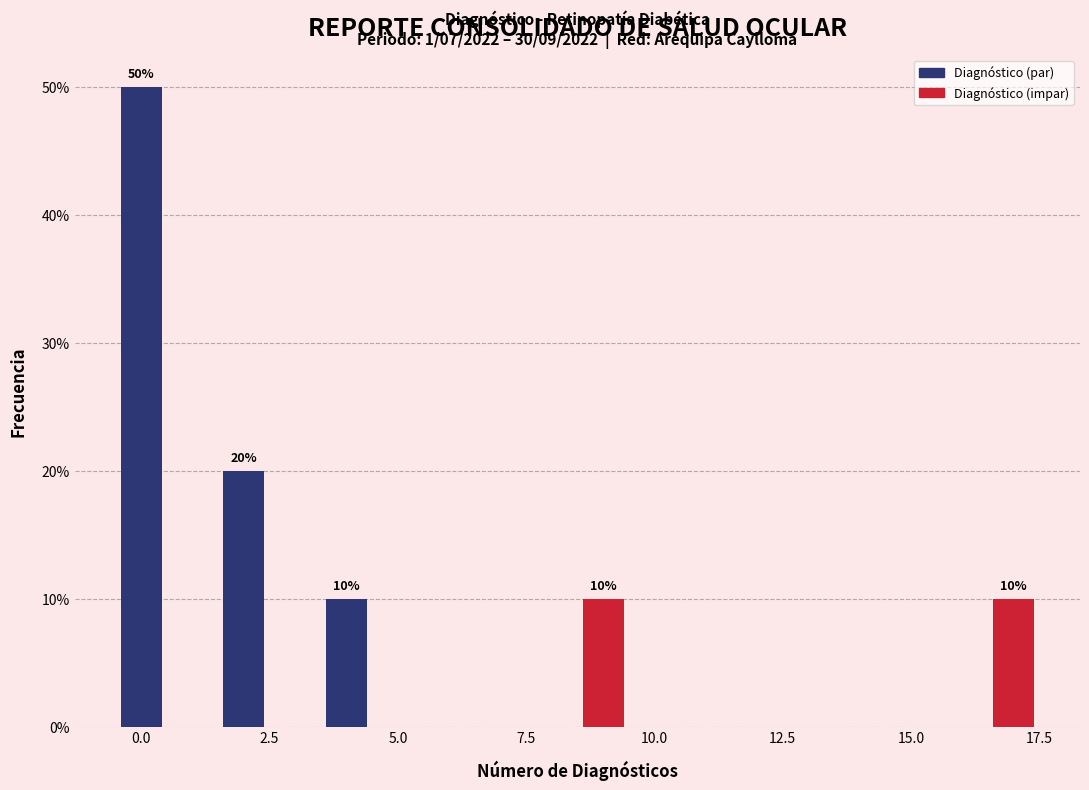

Read against the x-axis, roughly where is the centre of the tallest bar?

0.0